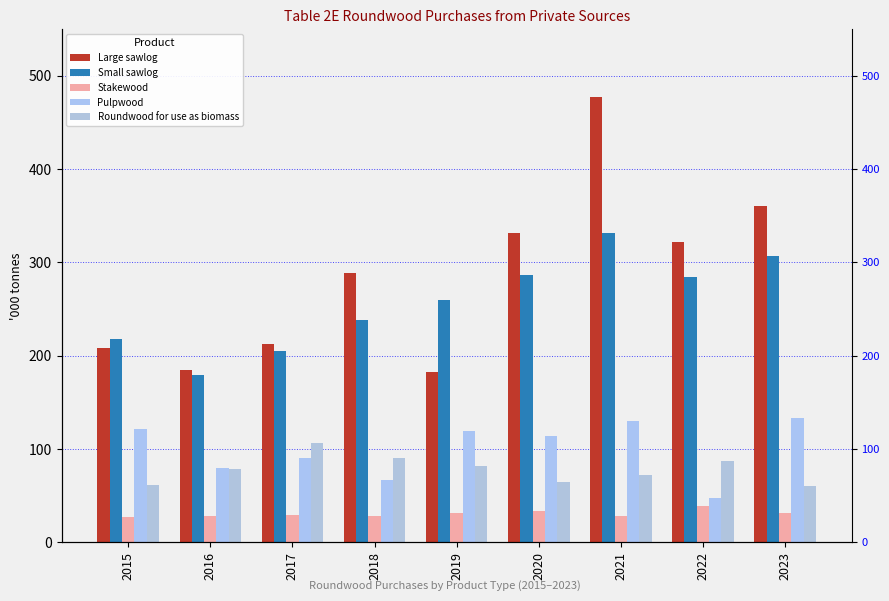

How many categories are shown in the chart?

9